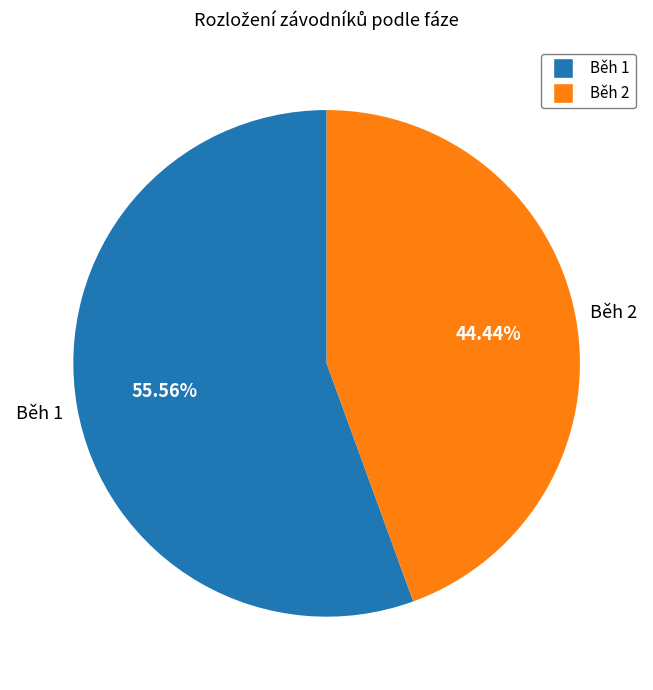

What is the ratio of the value at Běh 2 to the value at Běh 1?

0.8